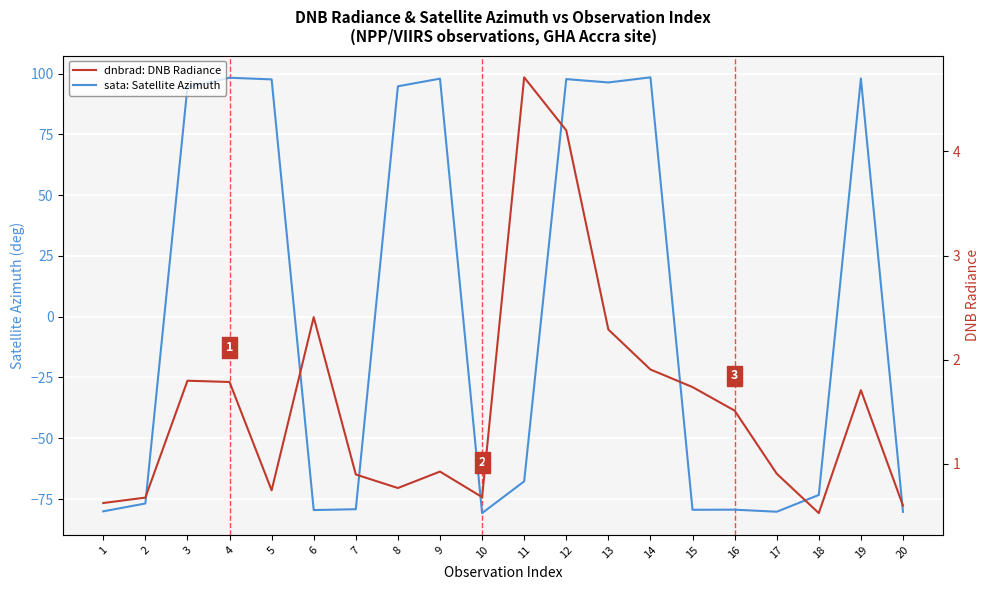

At which label does sata: Satellite Azimuth reach its minimum?

10